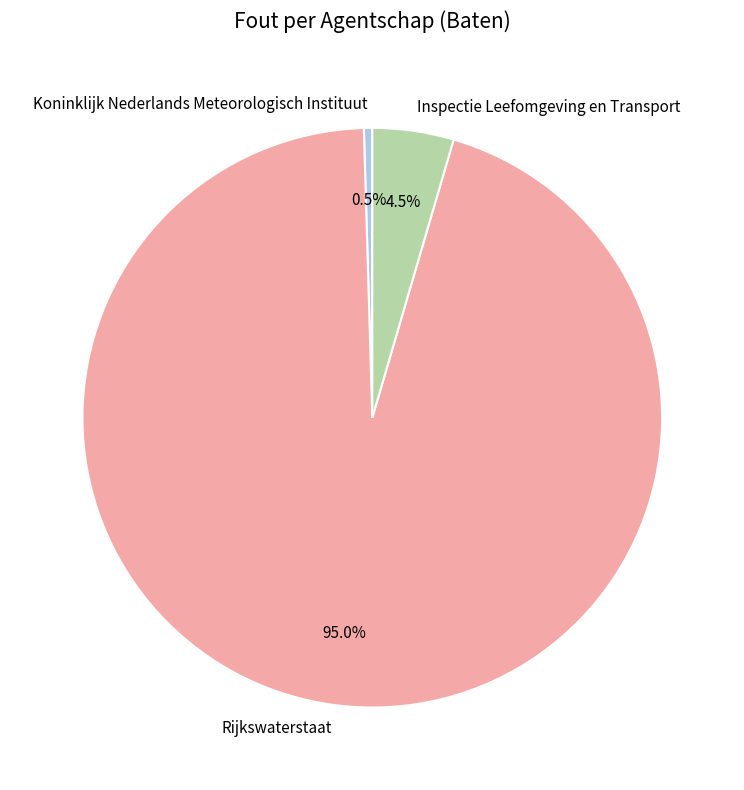

Which slice is the smallest?

Koninklijk Nederlands Meteorologisch Instituut